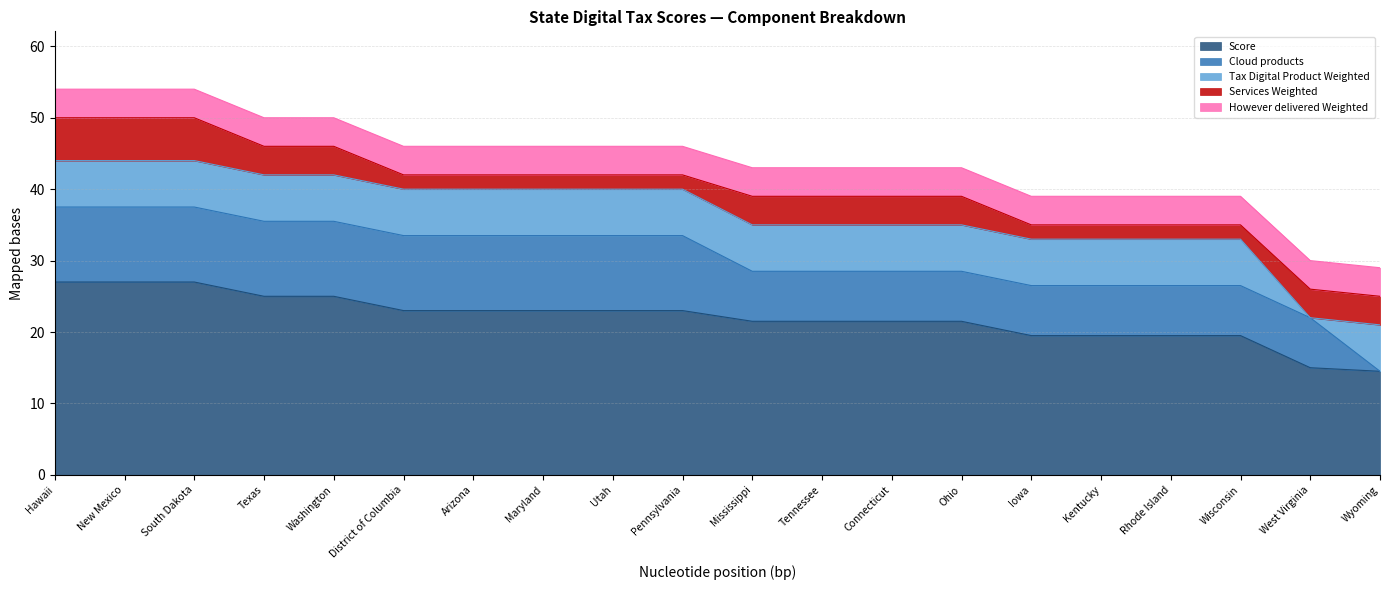

Reading left to right, extract all data points from this chart.

Score: Hawaii=27.0	New Mexico=27.0	South Dakota=27.0	Texas=25.0	Washington=25.0	District of Columbia=23.0	Arizona=23.0	Maryland=23.0	Utah=23.0	Pennsylvania=23.0	Mississippi=21.5	Tennessee=21.5	Connecticut=21.5	Ohio=21.5	Iowa=19.5	Kentucky=19.5	Rhode Island=19.5	Wisconsin=19.5	West Virginia=15.0	Wyoming=14.5
Cloud products: Hawaii=10.5	New Mexico=10.5	South Dakota=10.5	Texas=10.5	Washington=10.5	District of Columbia=10.5	Arizona=10.5	Maryland=10.5	Utah=10.5	Pennsylvania=10.5	Mississippi=7.0	Tennessee=7.0	Connecticut=7.0	Ohio=7.0	Iowa=7.0	Kentucky=7.0	Rhode Island=7.0	Wisconsin=7.0	West Virginia=7.0	Wyoming=0.0
Tax Digital Product Weighted: Hawaii=6.5	New Mexico=6.5	South Dakota=6.5	Texas=6.5	Washington=6.5	District of Columbia=6.5	Arizona=6.5	Maryland=6.5	Utah=6.5	Pennsylvania=6.5	Mississippi=6.5	Tennessee=6.5	Connecticut=6.5	Ohio=6.5	Iowa=6.5	Kentucky=6.5	Rhode Island=6.5	Wisconsin=6.5	West Virginia=0.0	Wyoming=6.5
Services Weighted: Hawaii=6.0	New Mexico=6.0	South Dakota=6.0	Texas=4.0	Washington=4.0	District of Columbia=2.0	Arizona=2.0	Maryland=2.0	Utah=2.0	Pennsylvania=2.0	Mississippi=4.0	Tennessee=4.0	Connecticut=4.0	Ohio=4.0	Iowa=2.0	Kentucky=2.0	Rhode Island=2.0	Wisconsin=2.0	West Virginia=4.0	Wyoming=4.0
However delivered Weighted: Hawaii=4.0	New Mexico=4.0	South Dakota=4.0	Texas=4.0	Washington=4.0	District of Columbia=4.0	Arizona=4.0	Maryland=4.0	Utah=4.0	Pennsylvania=4.0	Mississippi=4.0	Tennessee=4.0	Connecticut=4.0	Ohio=4.0	Iowa=4.0	Kentucky=4.0	Rhode Island=4.0	Wisconsin=4.0	West Virginia=4.0	Wyoming=4.0